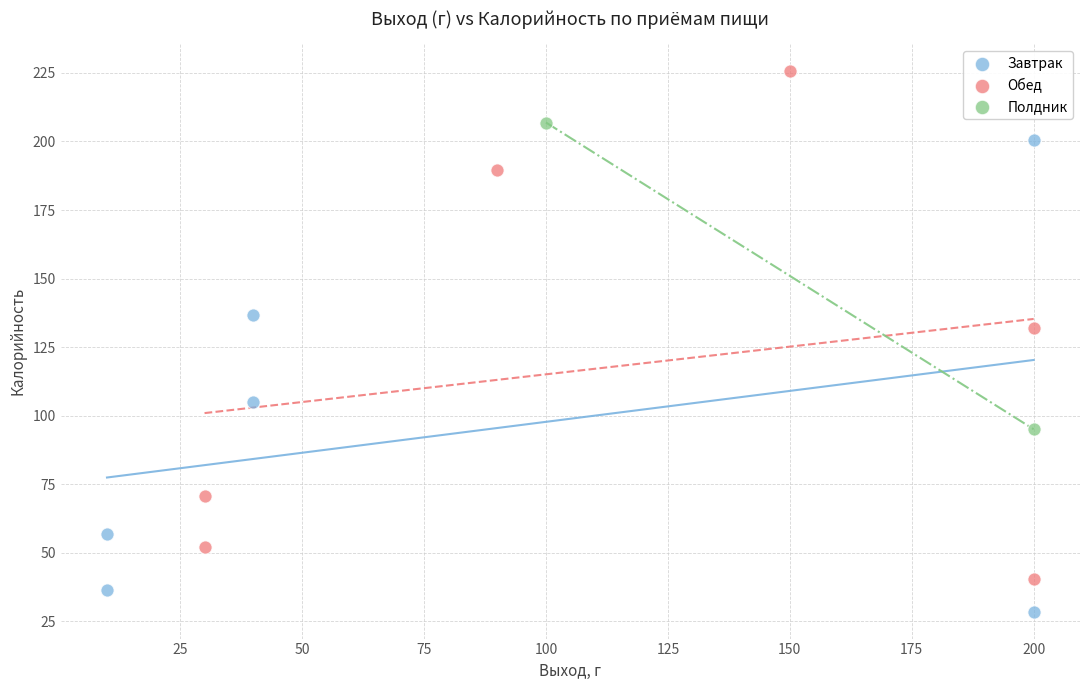

Which series contains the highest Y value?

Обед